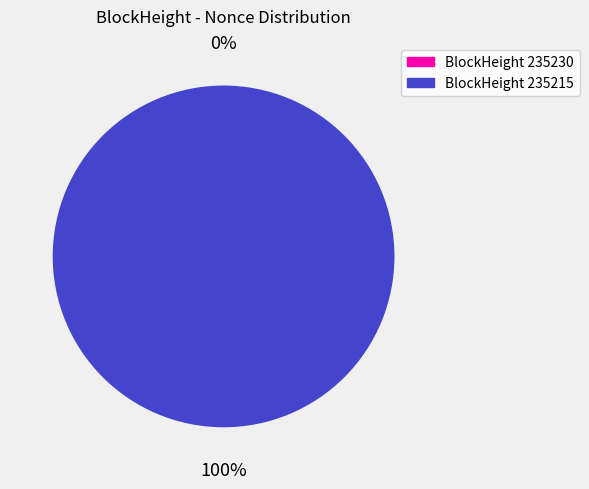

How many segments does this pie chart have?

2